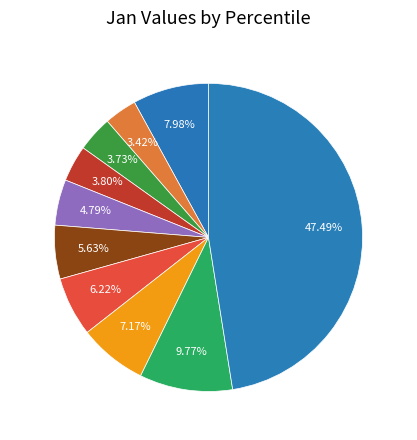

Which has a higher value, pct45 or pct85?

pct85